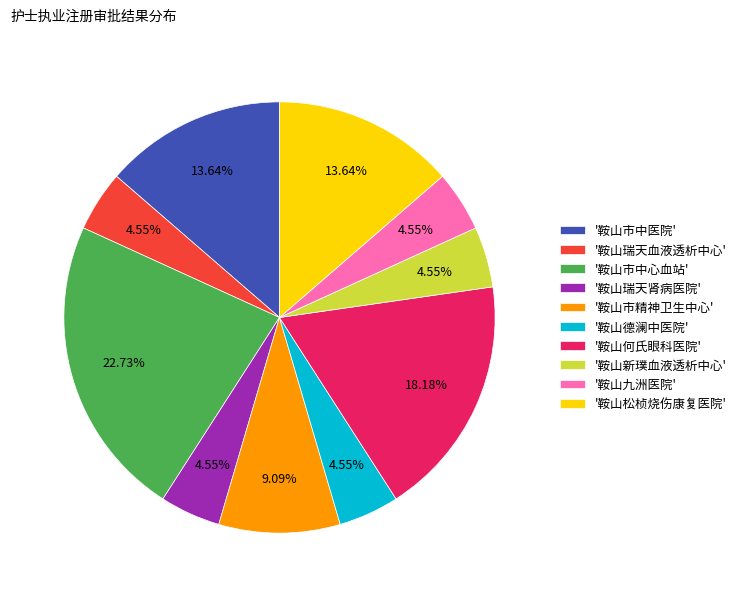

What is the largest slice in the pie chart?

'鞍山市中心血站'